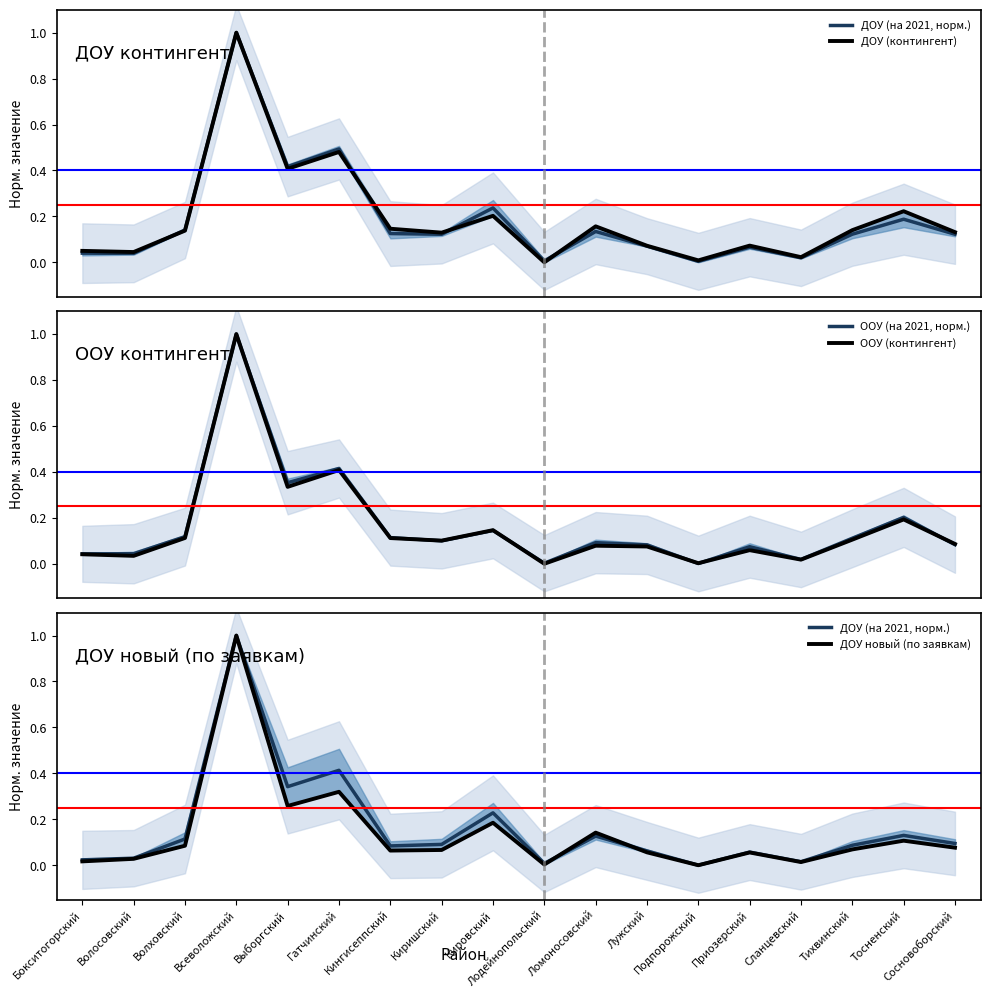

Where is ООУ (на 2021, норм.) nearest to the value 0?

Подпорожский